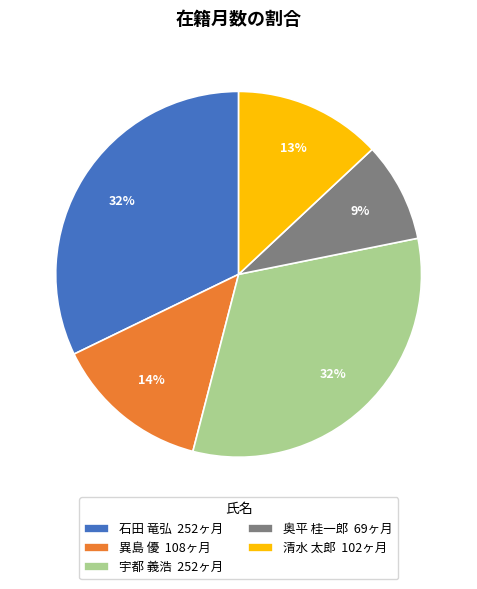

Count the number of slices in the pie.

5